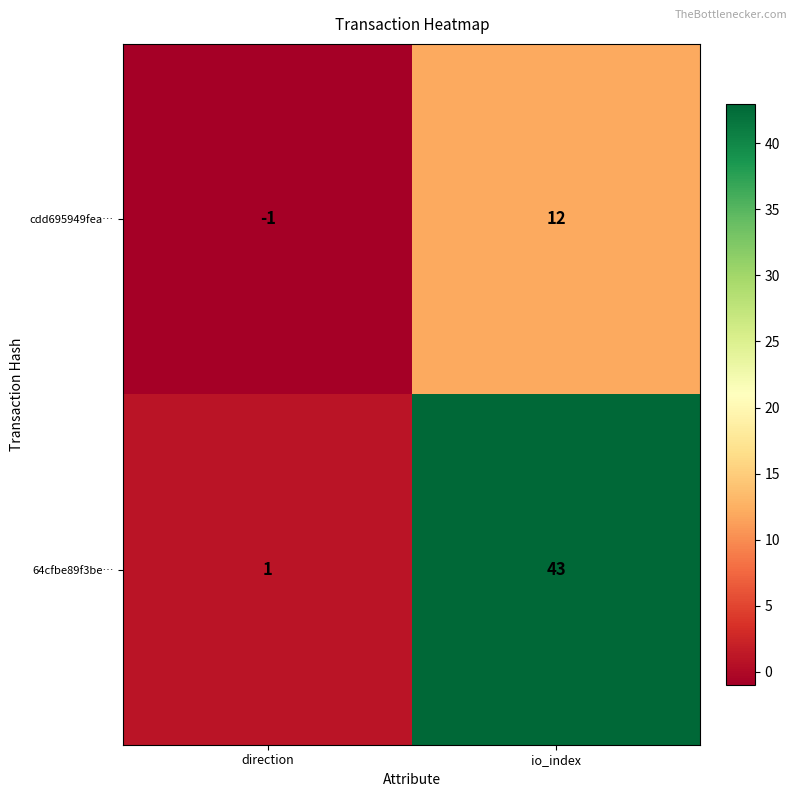

What is the sum of all 64cfbe89f3be… values?

44